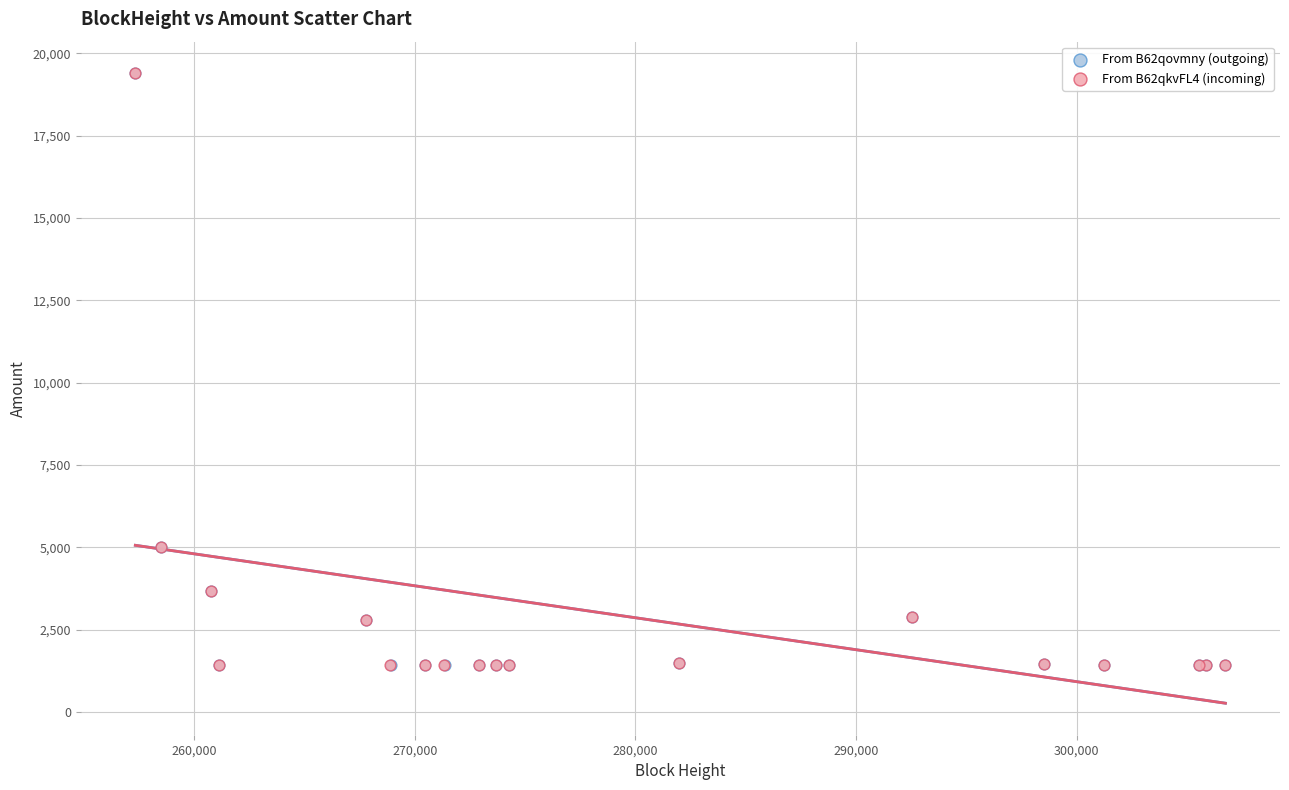

Which series has the widest spread of Y values?

From B62qkvFL4 (incoming)